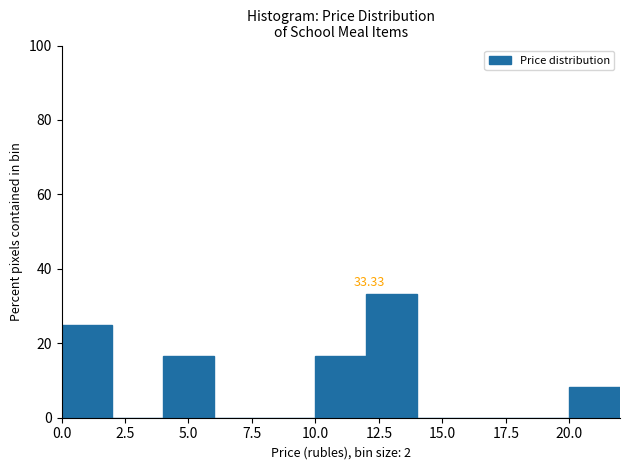

Which range on the x-axis has the tallest bar?

12 to 14